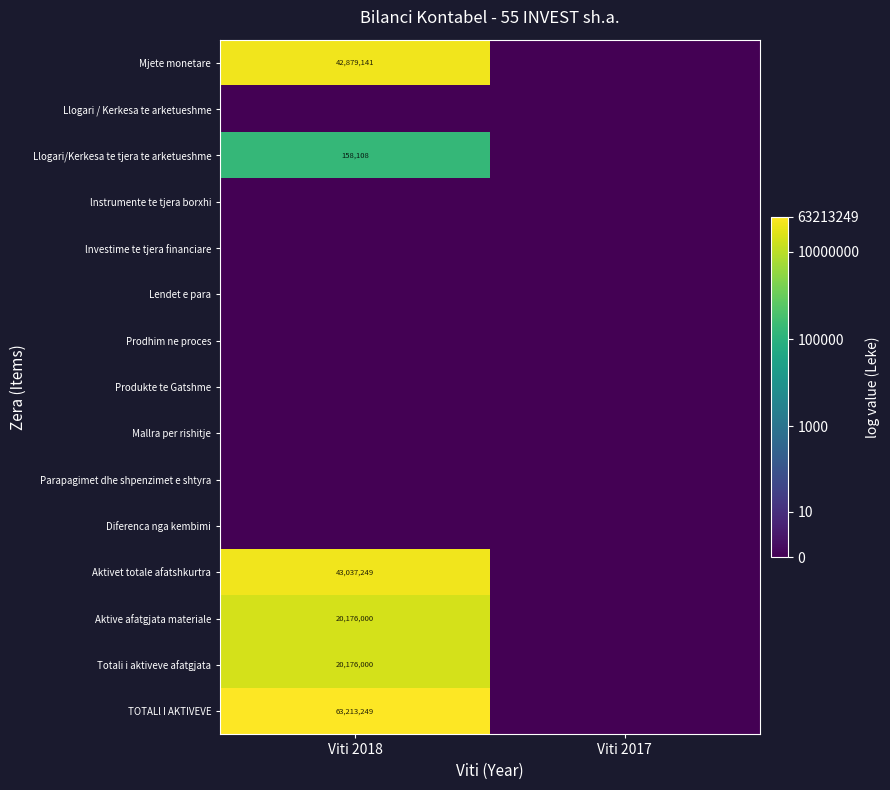

At which category is the sum across all series the highest?

Viti 2018